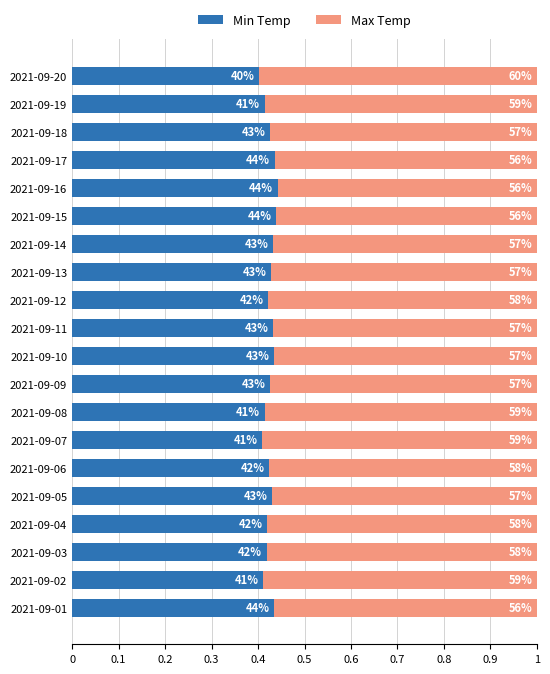

What are all the series names shown in the legend?

Min Temp, Max Temp